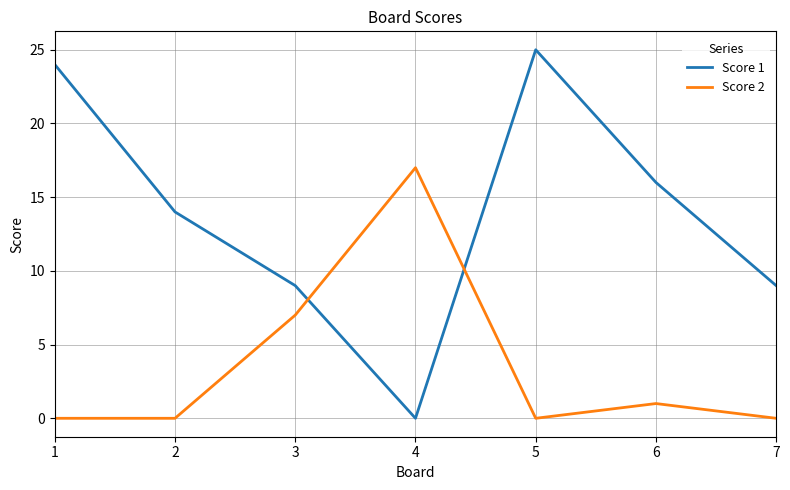

Which series has the largest range (max minus min)?

Score 1